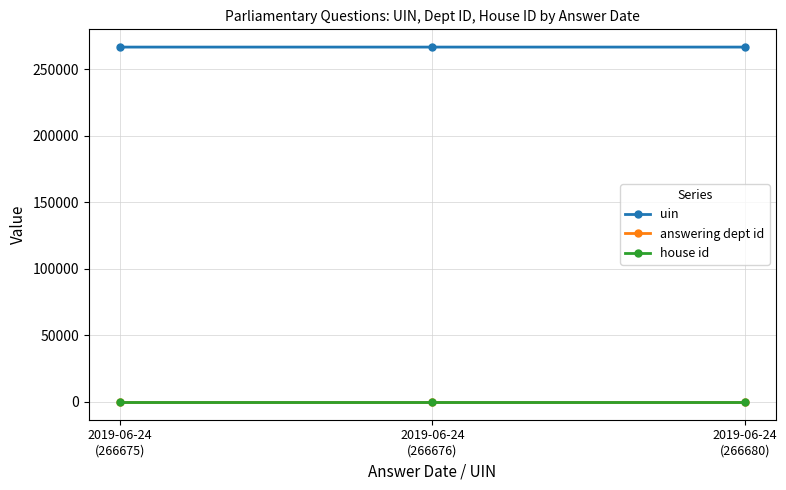

What is the sum of the answering dept id values at 2019-06-24
(266680) and 2019-06-24
(266675)?

106